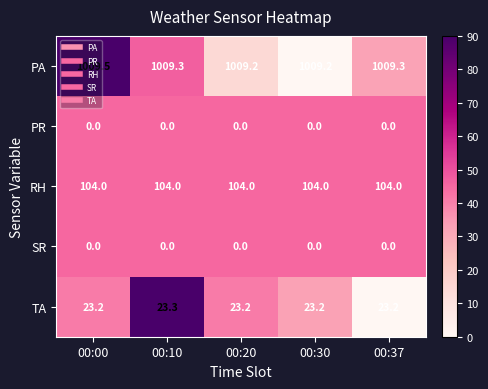

What is the maximum value shown in the chart?

1009.5